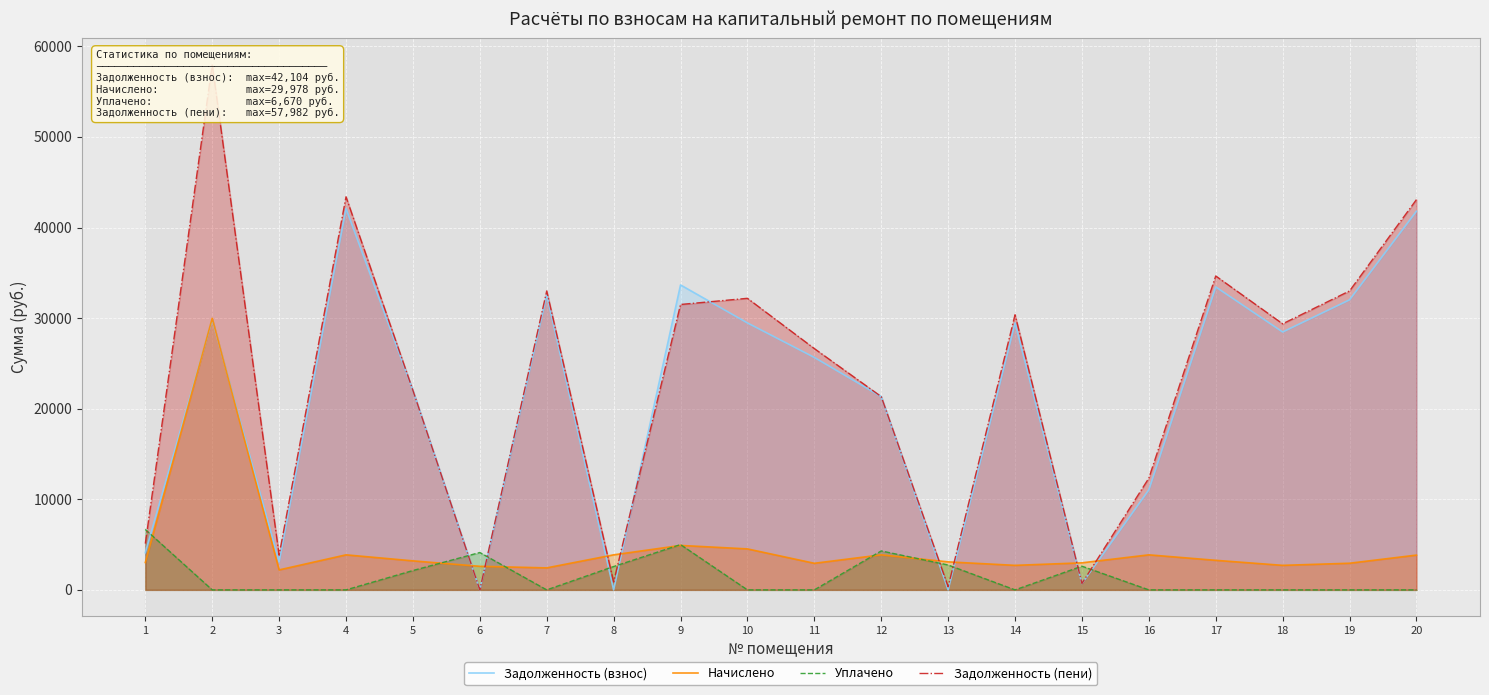

At which label is Задолженность (взнос) closest to 21051?

12